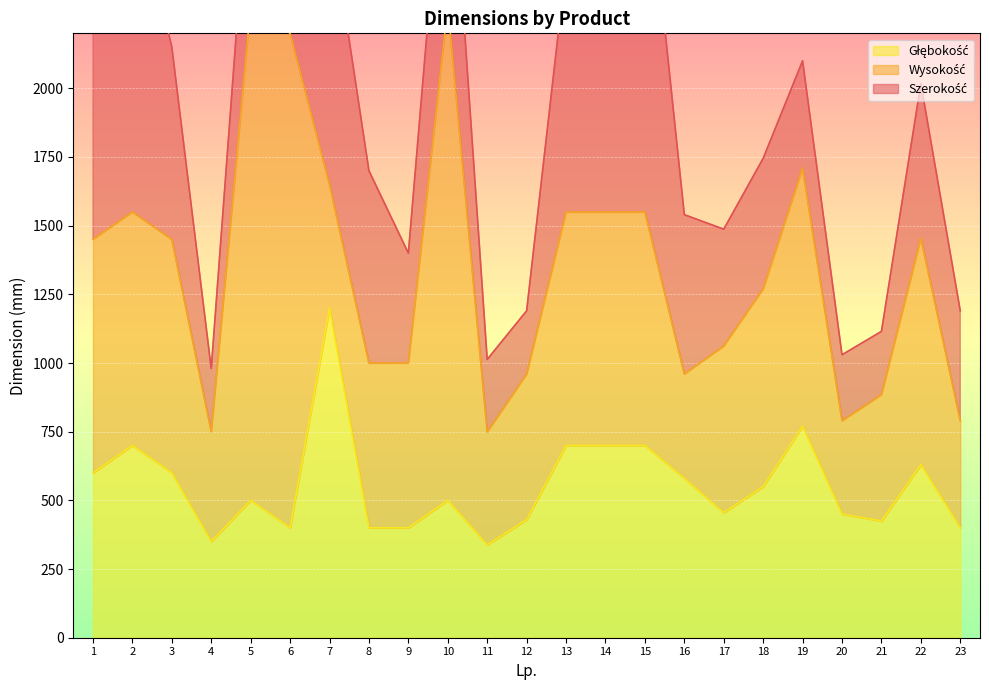

Where is the first local maximum for Głębokość?

2